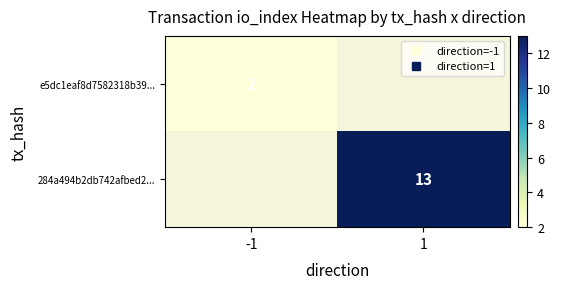

Which category has the highest value across all series?

1